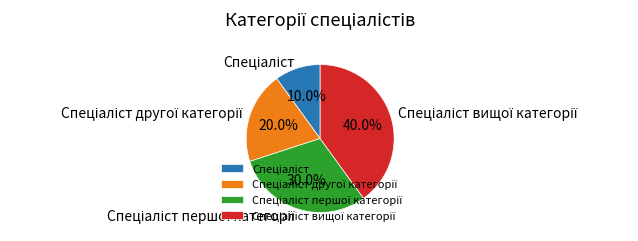

Is there any slice that represents more than half of the pie?

No